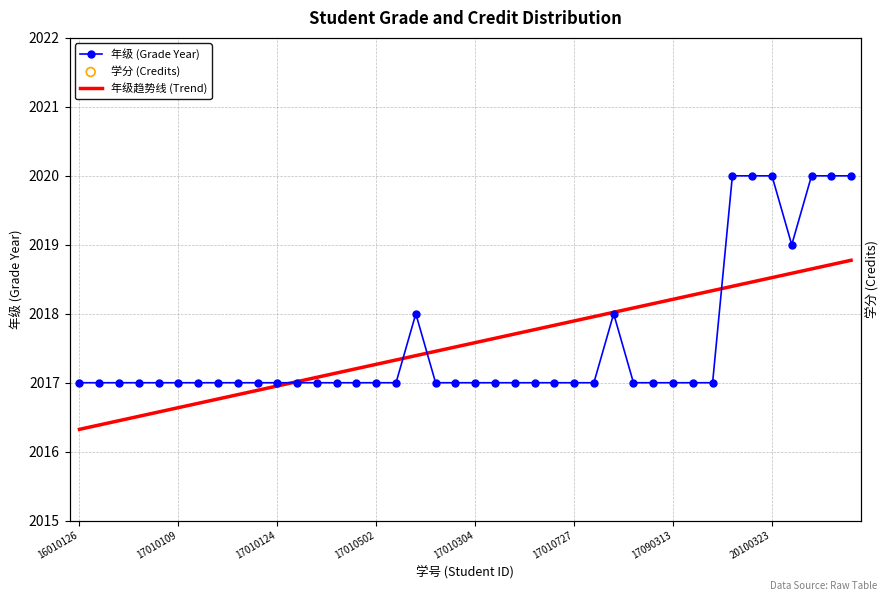

Which series reaches the minimum Y coordinate?

年级